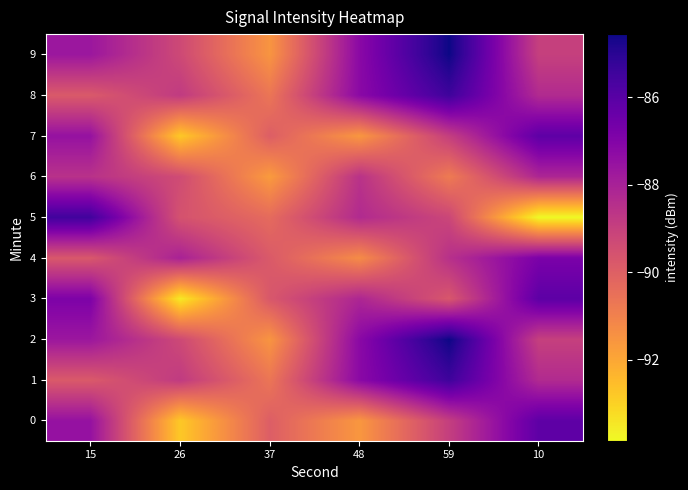

Which has a higher value, 15 or 48?

15